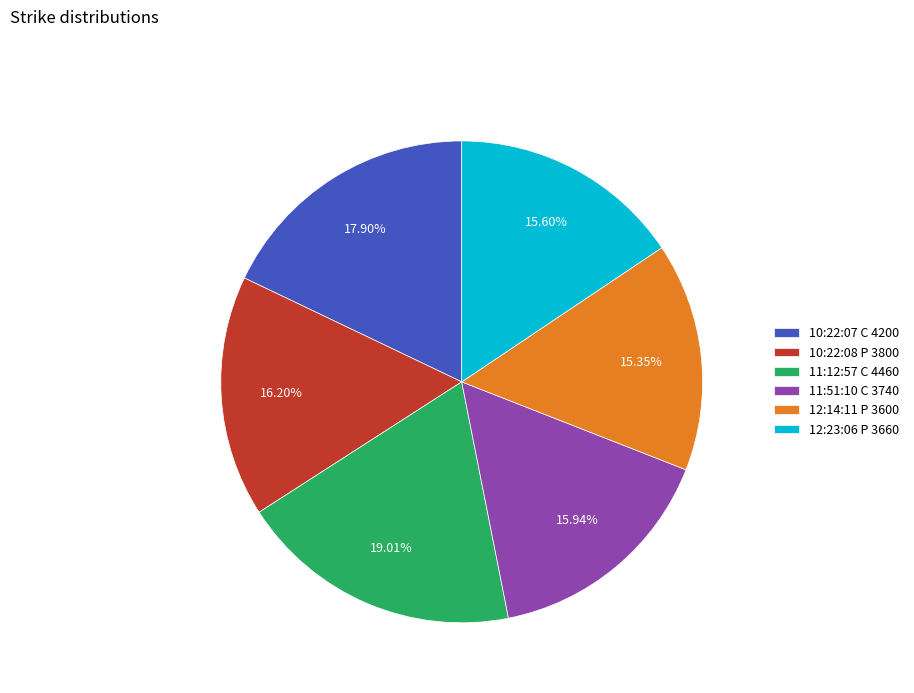

Is it true that 10:22:07 C 4200 is 31% of the pie?

False